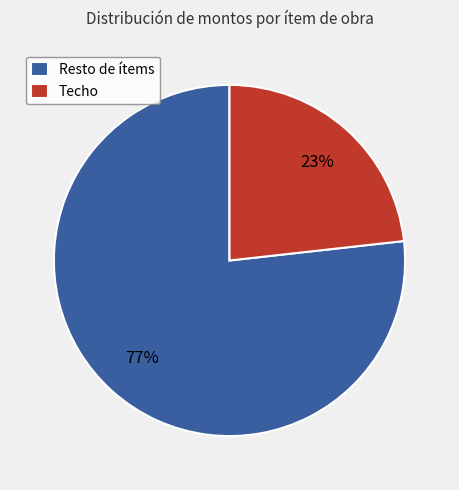

How many slices are in this pie chart?

2